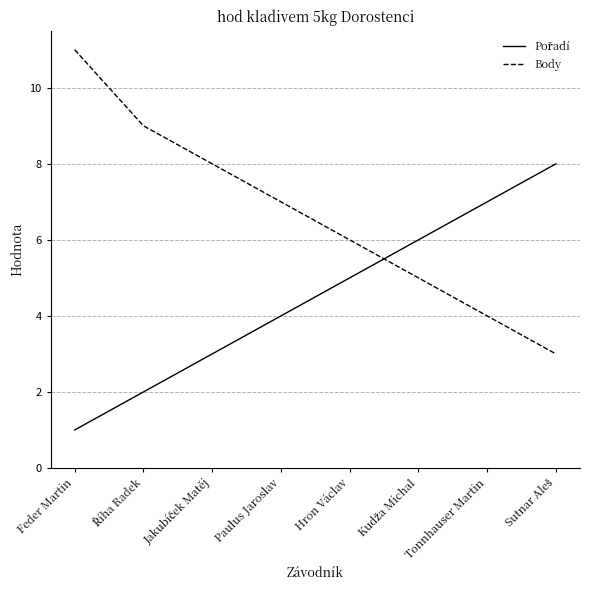

Which category has the lowest value across all series?

Feder Martin